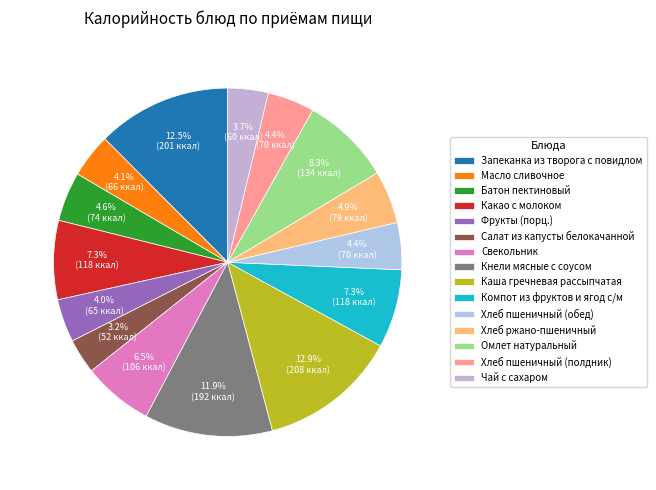

To the nearest percent, what percentage of the pie is Кнели мясные с соусом?

12%